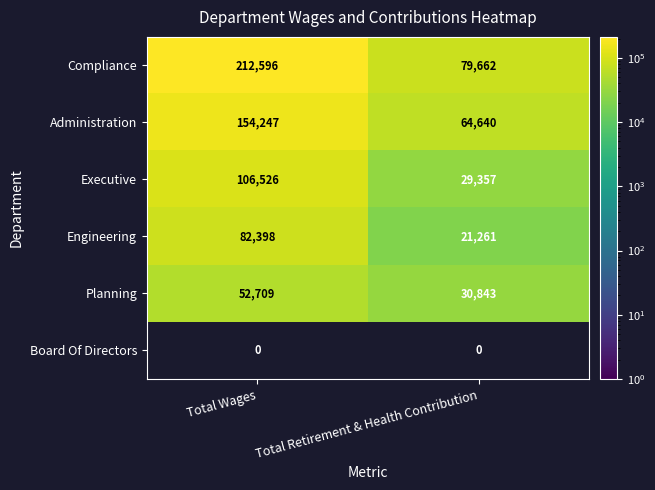

At which category does the chart reach its peak across all series?

Total Wages